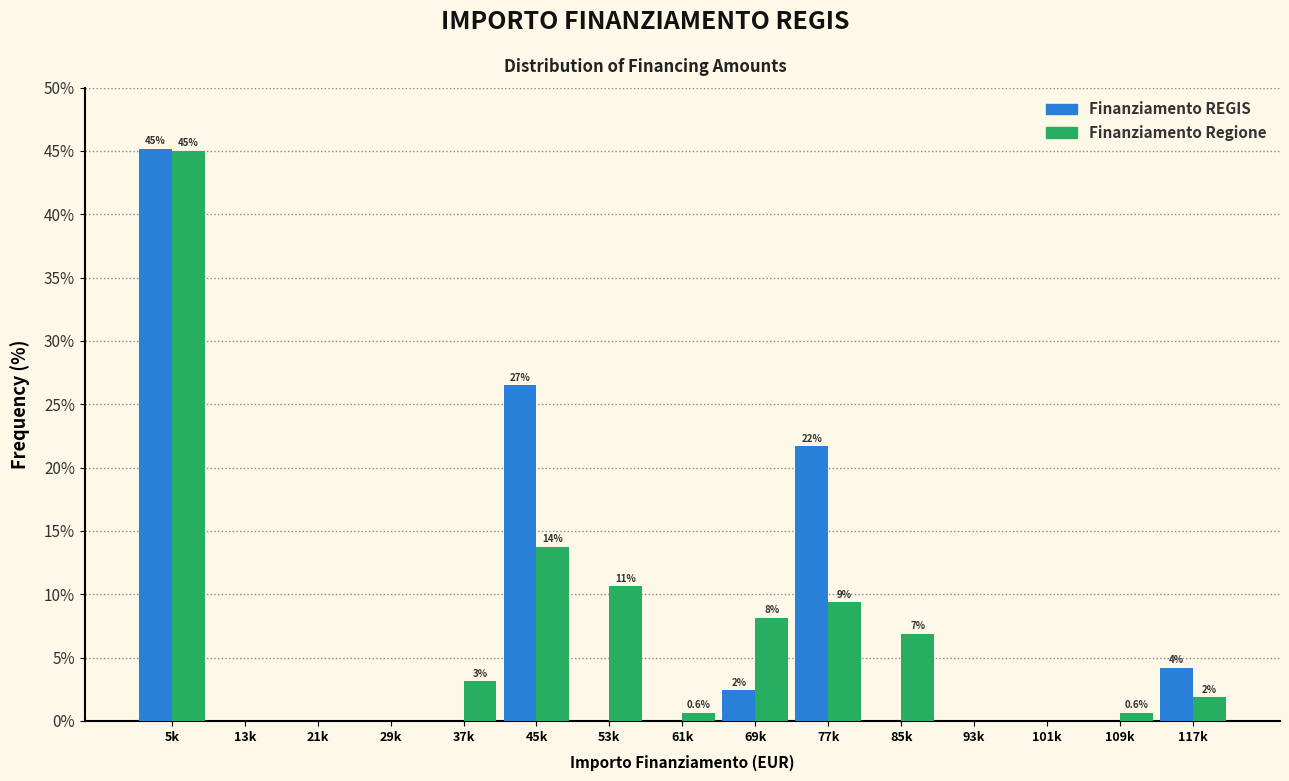

Are the bars grouped side by side (vs. stacked)?

Yes